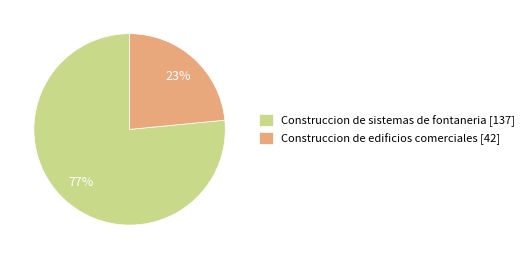

Is the sum of Construccion de edificios comerciales [42] and Construccion de sistemas de fontaneria [137] greater than half?

Yes